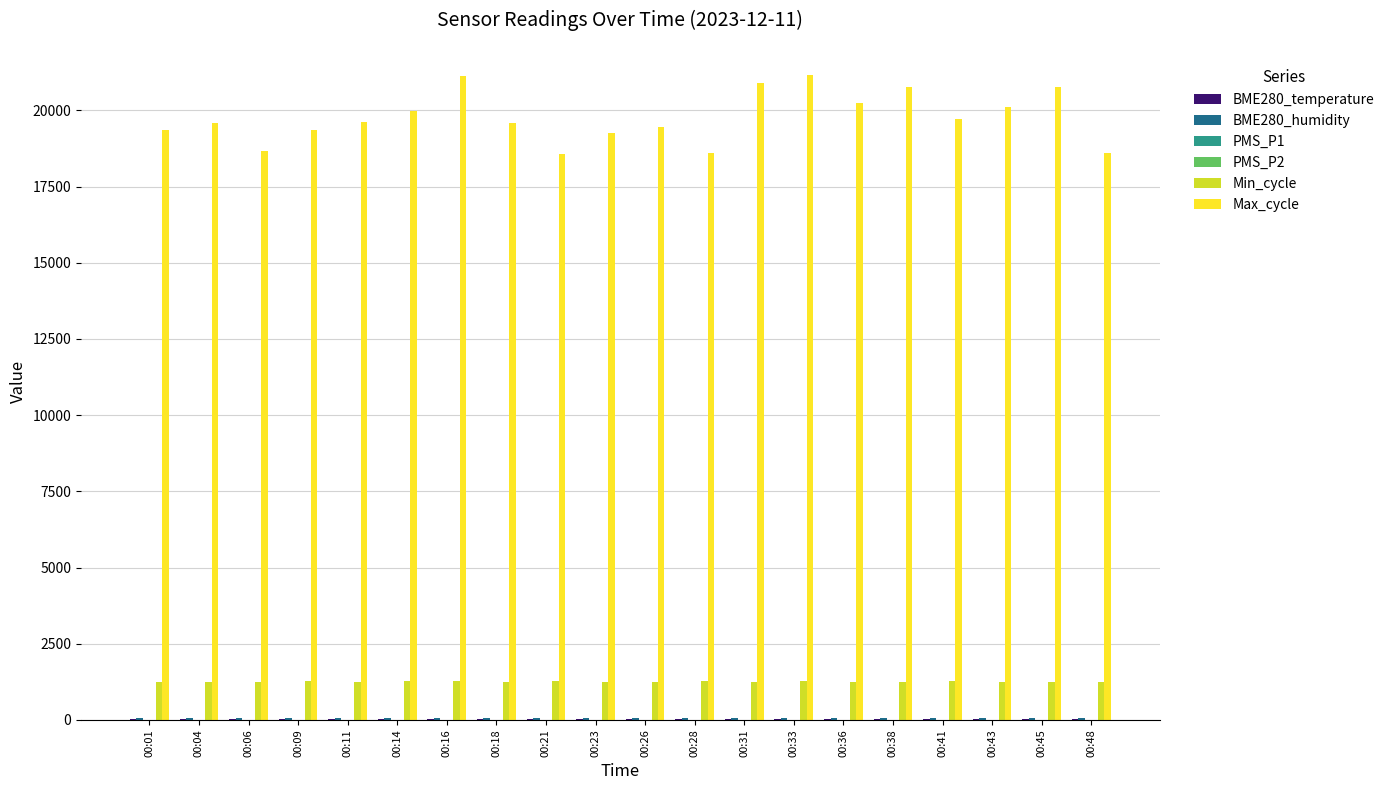

Is it true that Max_cycle equals 32678.1 at 00:43?

False